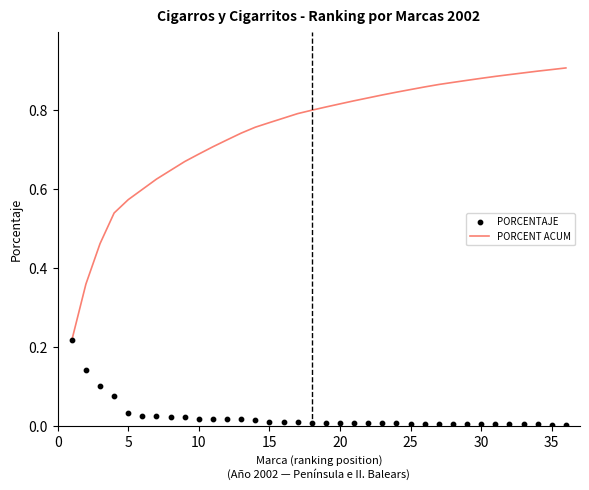

What are all the series names shown in the legend?

PORCENT ACUM, PORCENTAJE